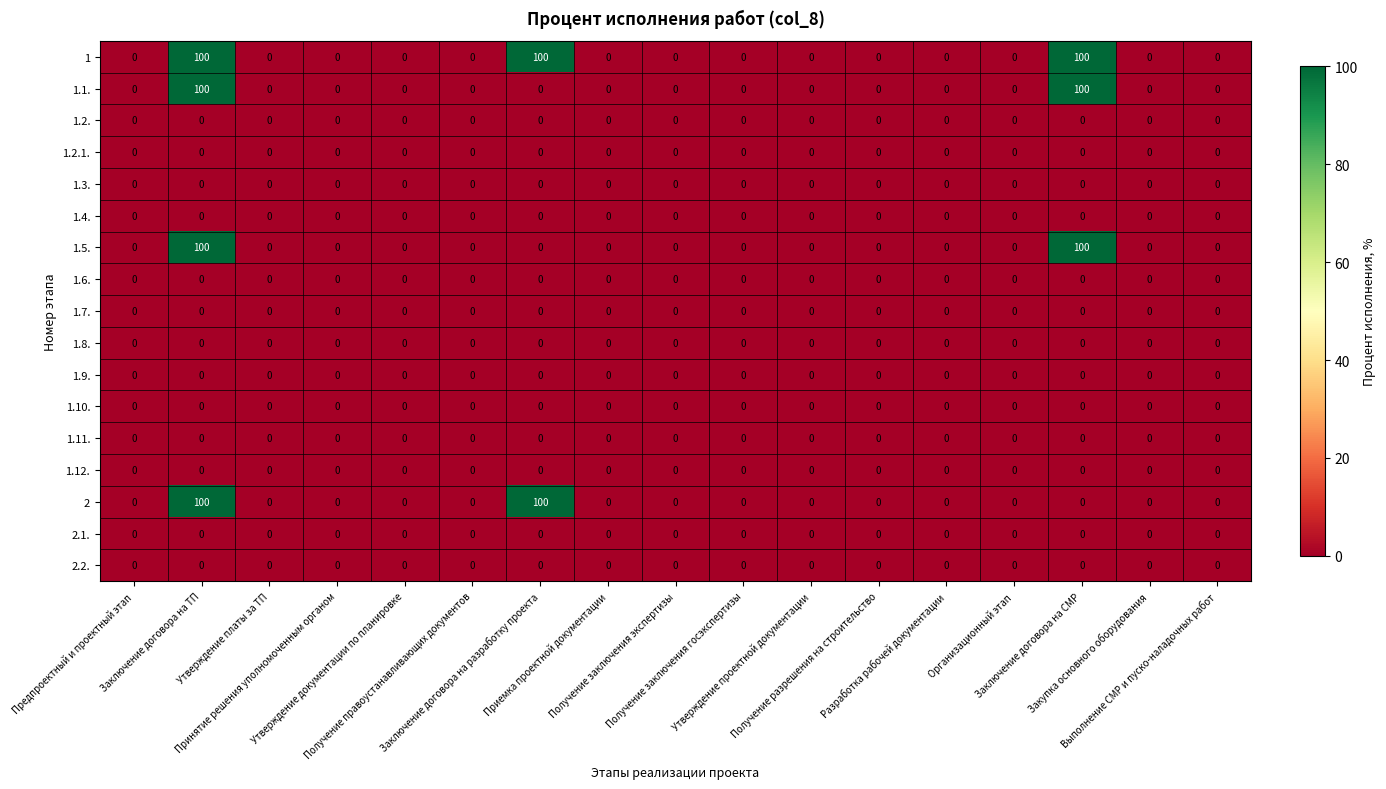

What is the greatest value displayed?

100